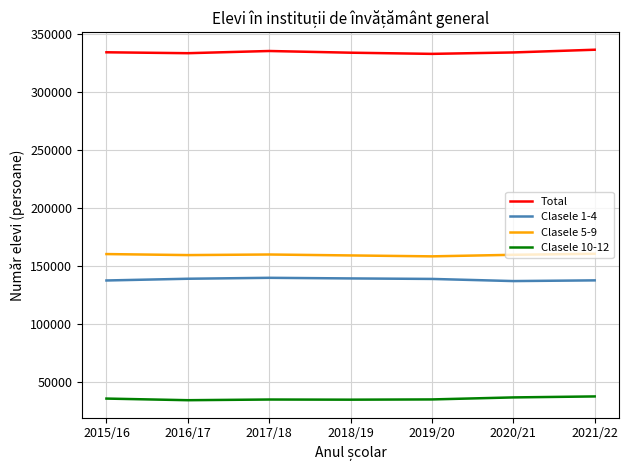

What is the lowest value of the Clasele 10-12 series?

34664